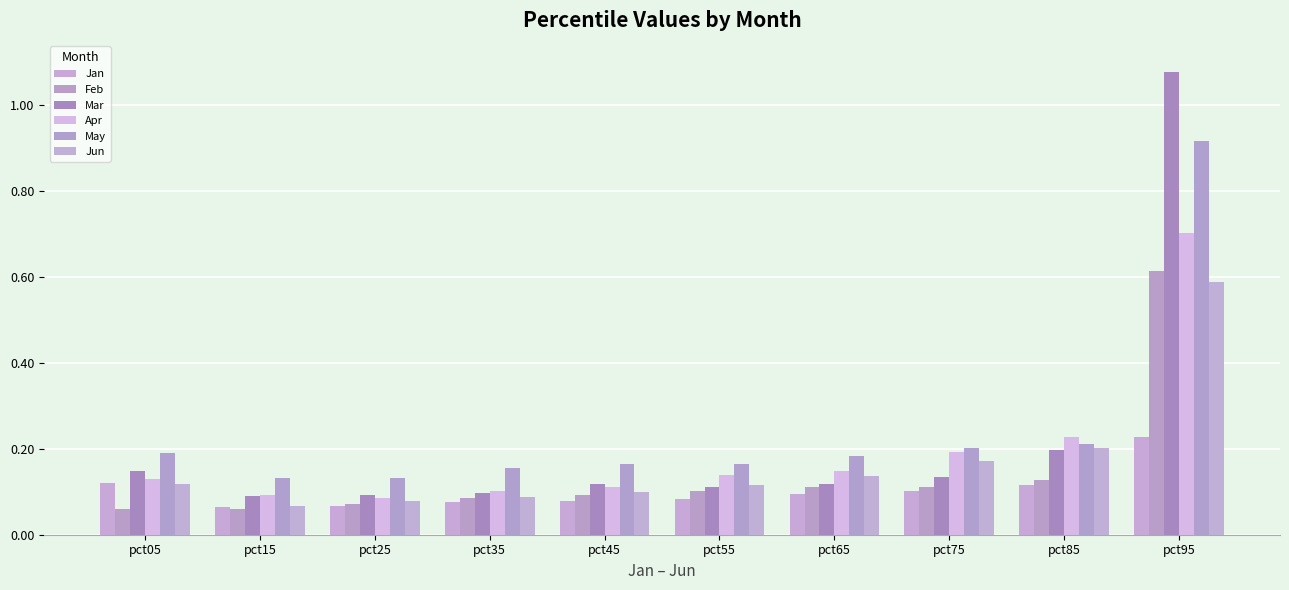

How many bars are there in each group?

6